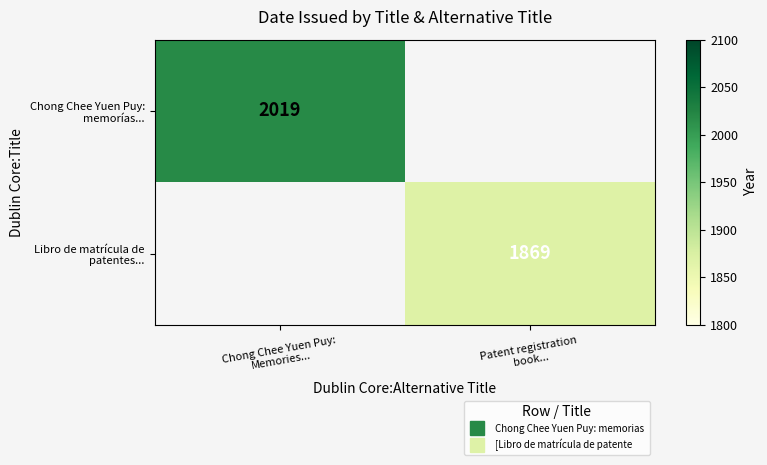

Count the number of categories in the chart.

2